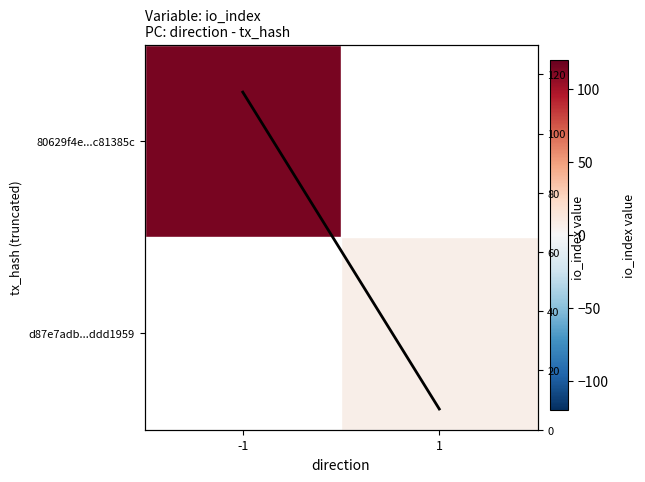

Is the value of 80629f4e...c81385c at -1 greater than the value of d87e7adb...ddd1959 at -1?

No